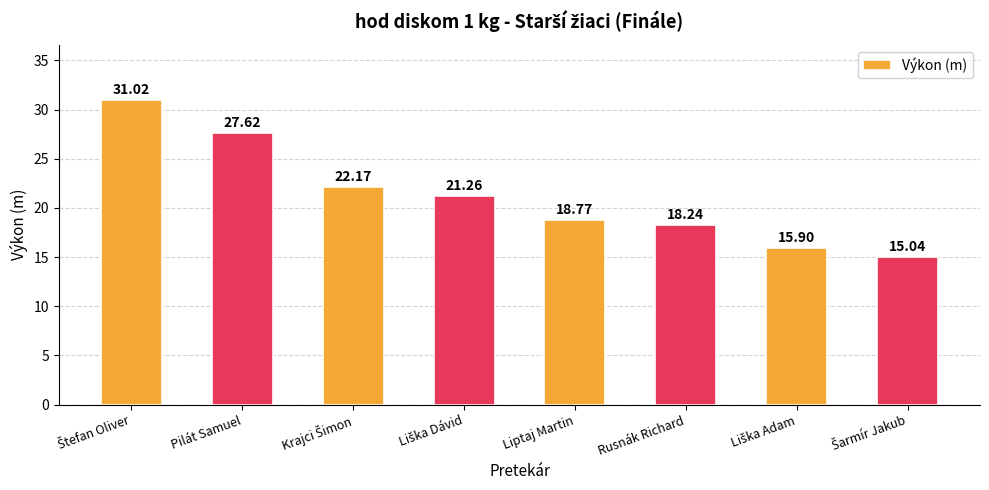

What is the difference between the maximum and minimum values?

16.0